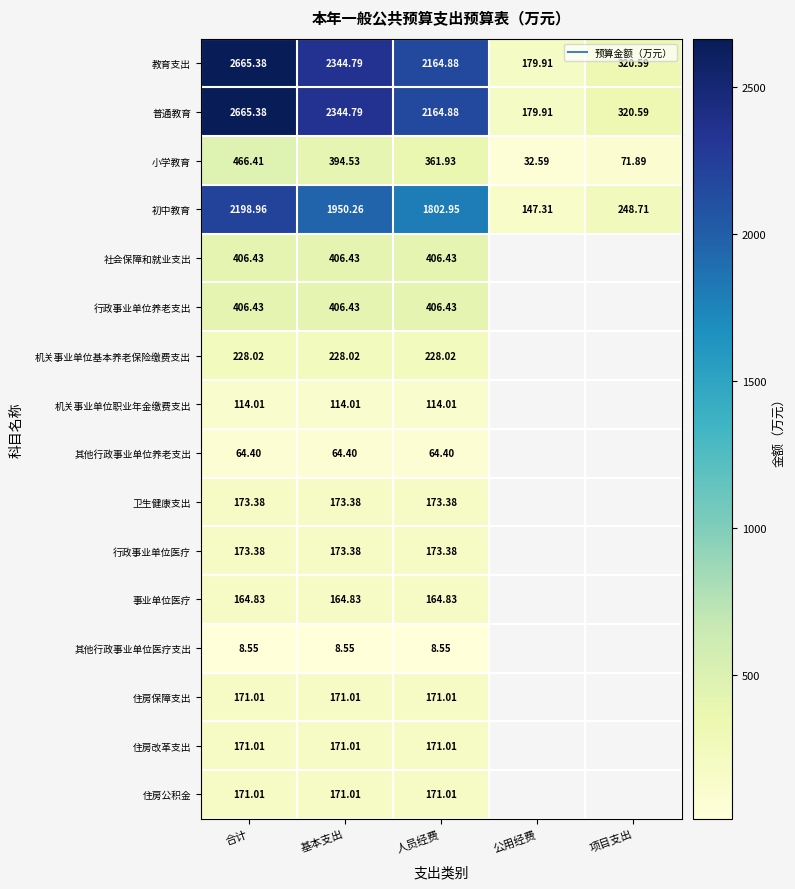

What is the spread (max minus min) of values at 基本支出?

2336.2